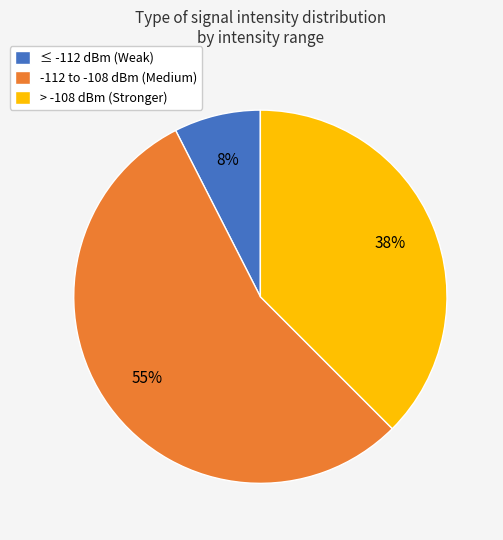

How many slices are in this pie chart?

3